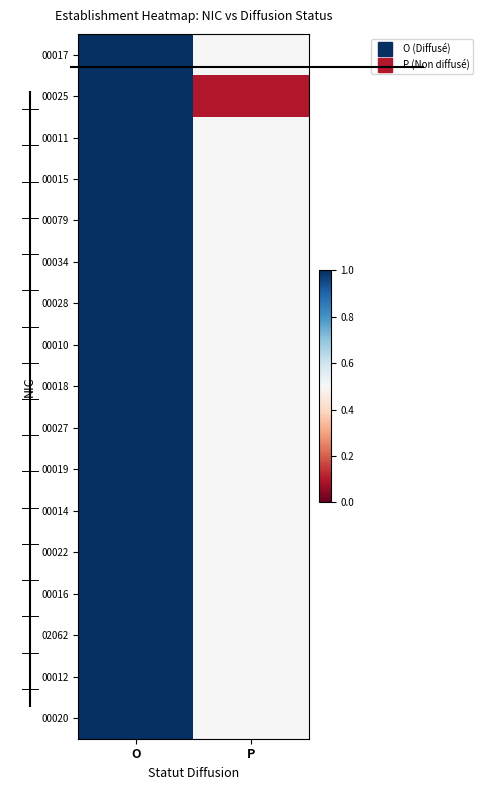

Reading left to right, transcribe all the data shown in this chart.

00017: O=1.0	P=0.5
00025: O=1.0	P=0.1
00011: O=1.0	P=0.5
00015: O=1.0	P=0.5
00079: O=1.0	P=0.5
00034: O=1.0	P=0.5
00028: O=1.0	P=0.5
00010: O=1.0	P=0.5
00018: O=1.0	P=0.5
00027: O=1.0	P=0.5
00019: O=1.0	P=0.5
00014: O=1.0	P=0.5
00022: O=1.0	P=0.5
00016: O=1.0	P=0.5
02062: O=1.0	P=0.5
00012: O=1.0	P=0.5
00020: O=1.0	P=0.5